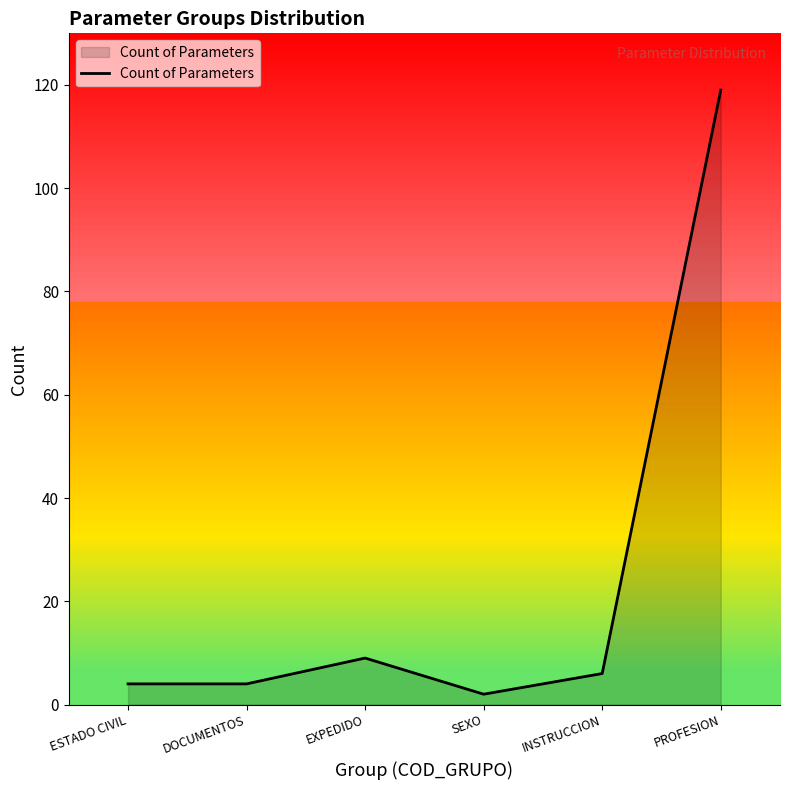

What position from the right is EXPEDIDO?

4